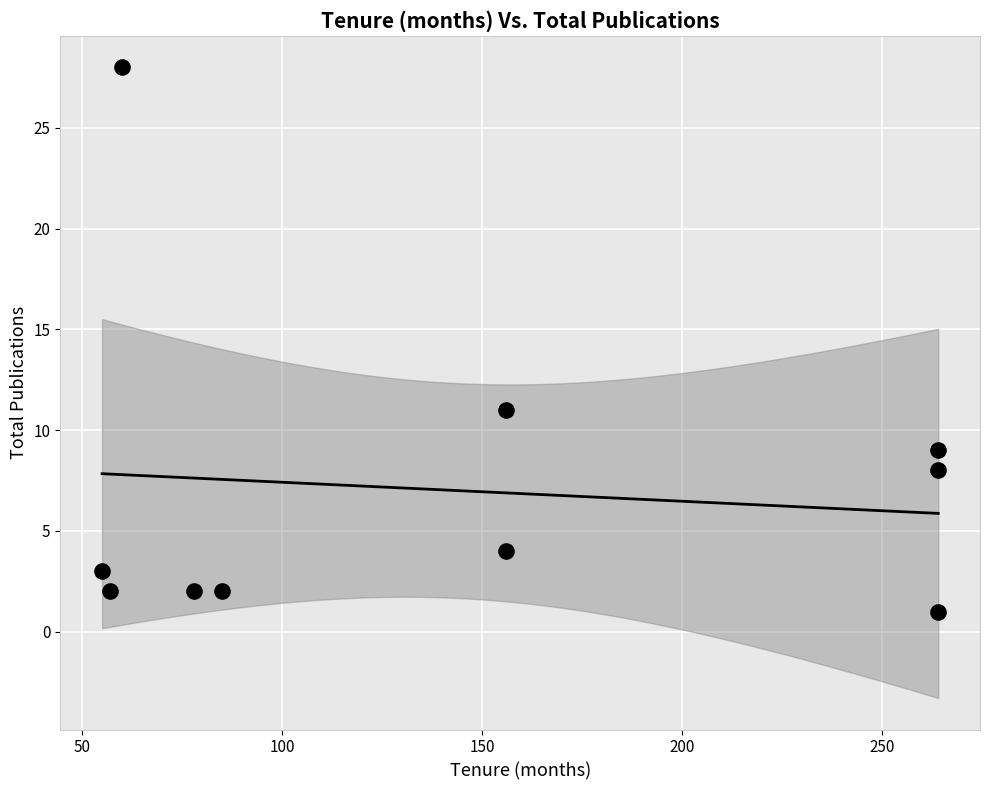

What is the average Y value?

7